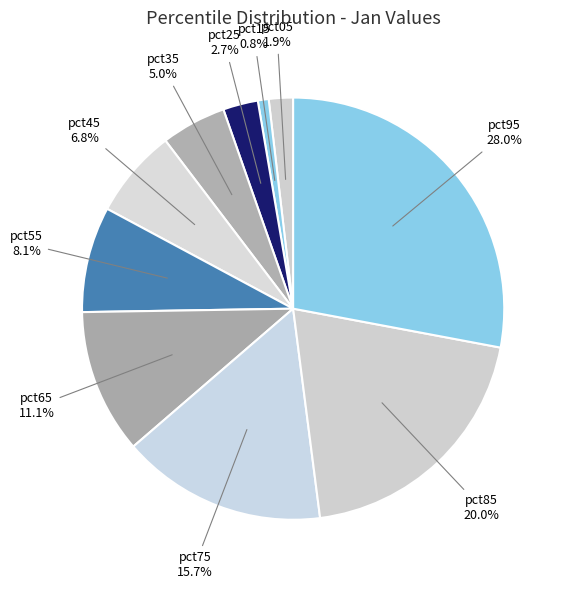

Is there a majority slice in this chart?

No